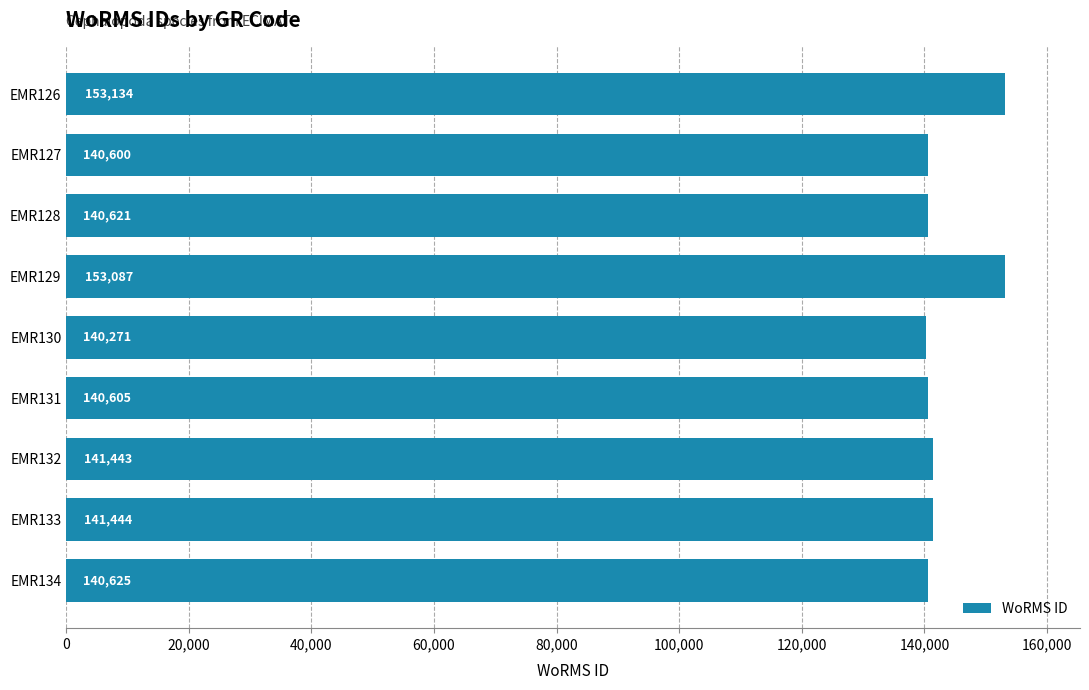

Approximately how many times larger is the value at EMR131 compared to EMR134?

1.0